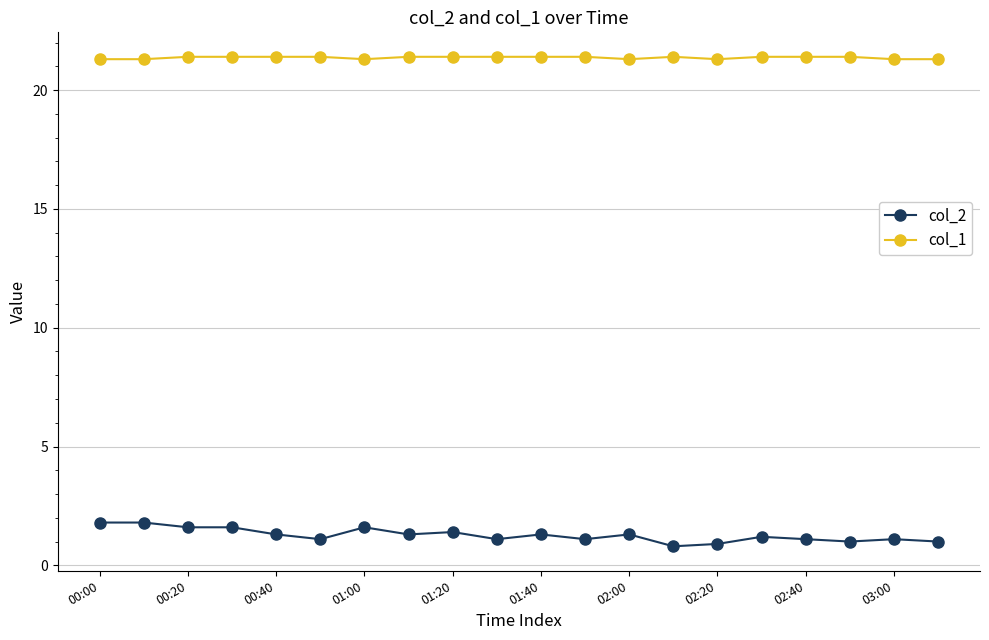

What is the value of the col_1 point at the 3rd from the left?

21.4